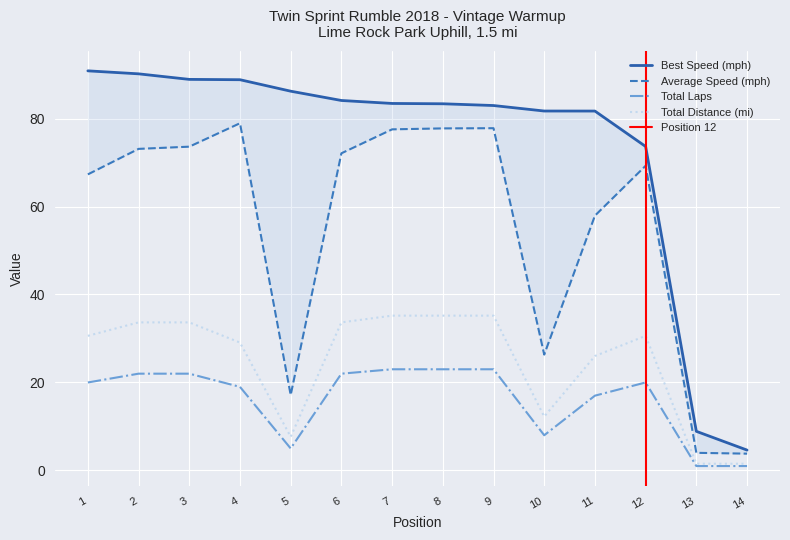

What is the difference between the highest and lowest values at 9?

60.0